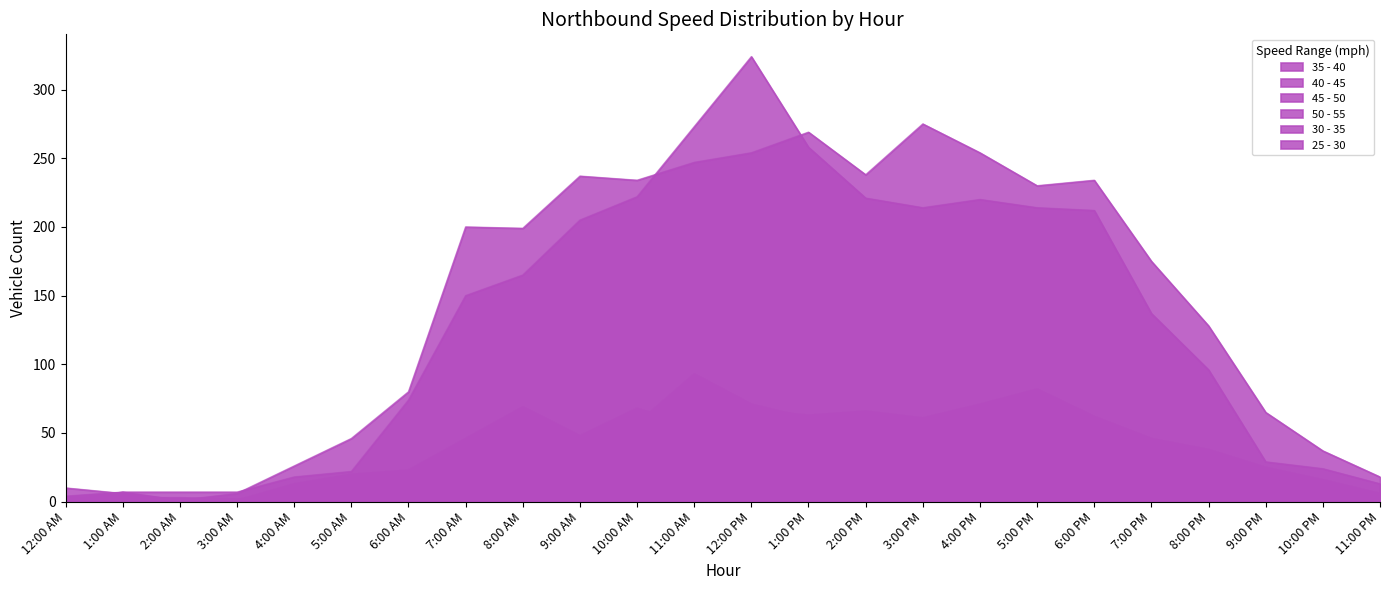

What is the total value across all series at 1:00 AM?

25